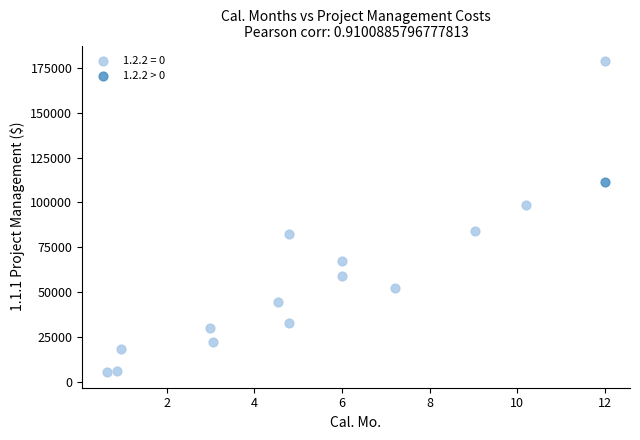

What are all the series names shown in the legend?

1.2.2 = 0, 1.2.2 > 0